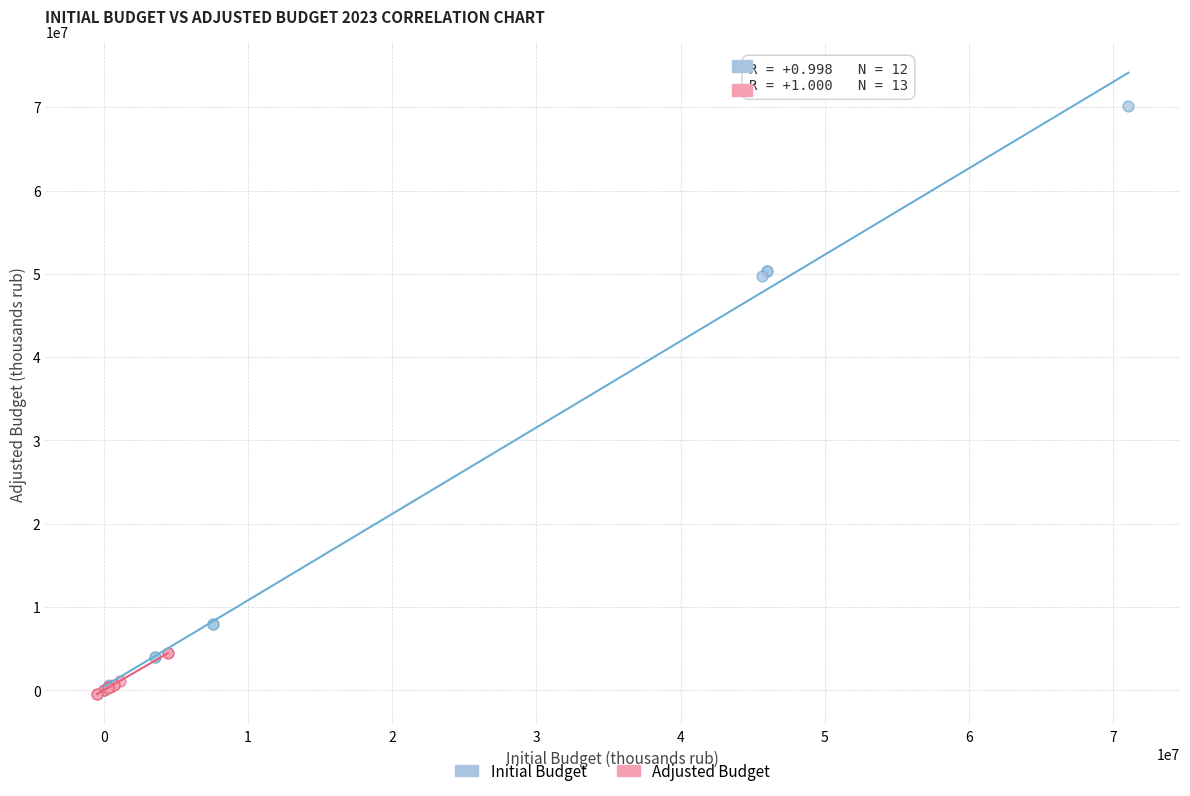

Which series has the widest spread of Y values?

Initial Budget